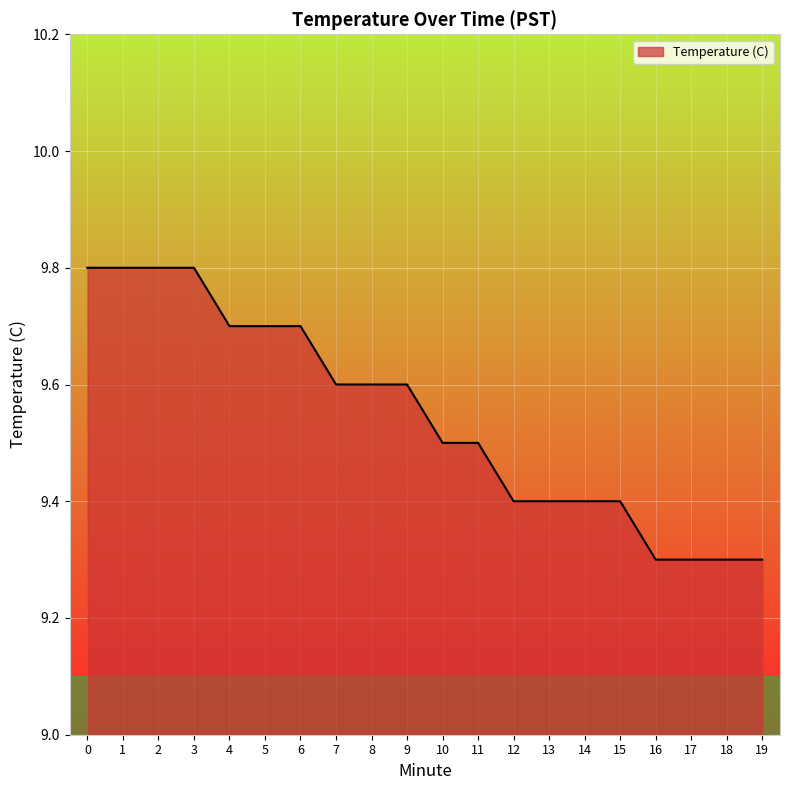

How many categories are shown in the chart?

20